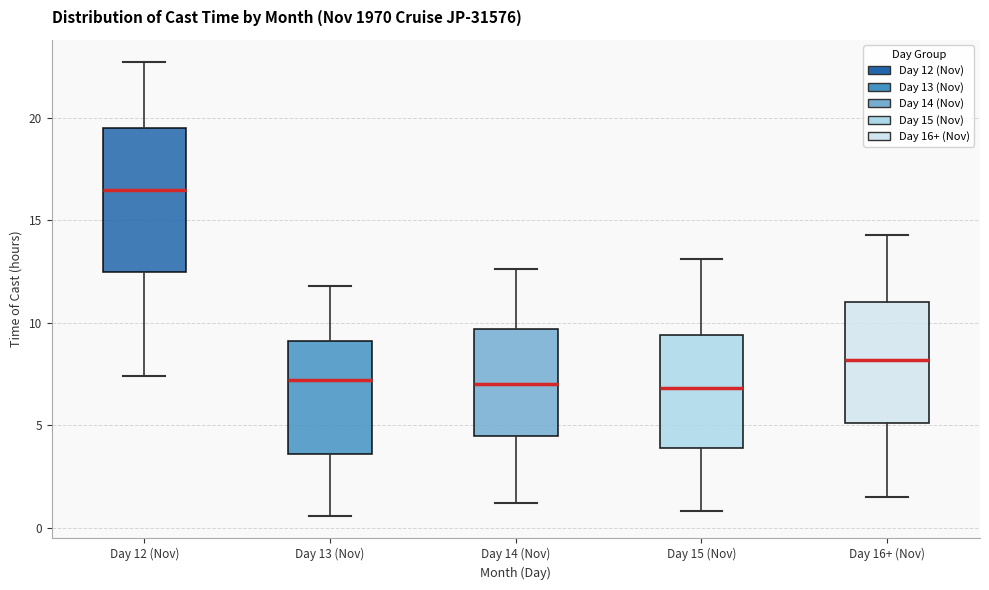

Comparing the boxes themselves (not the whiskers), which one is the tallest?

Day 12 (Nov)